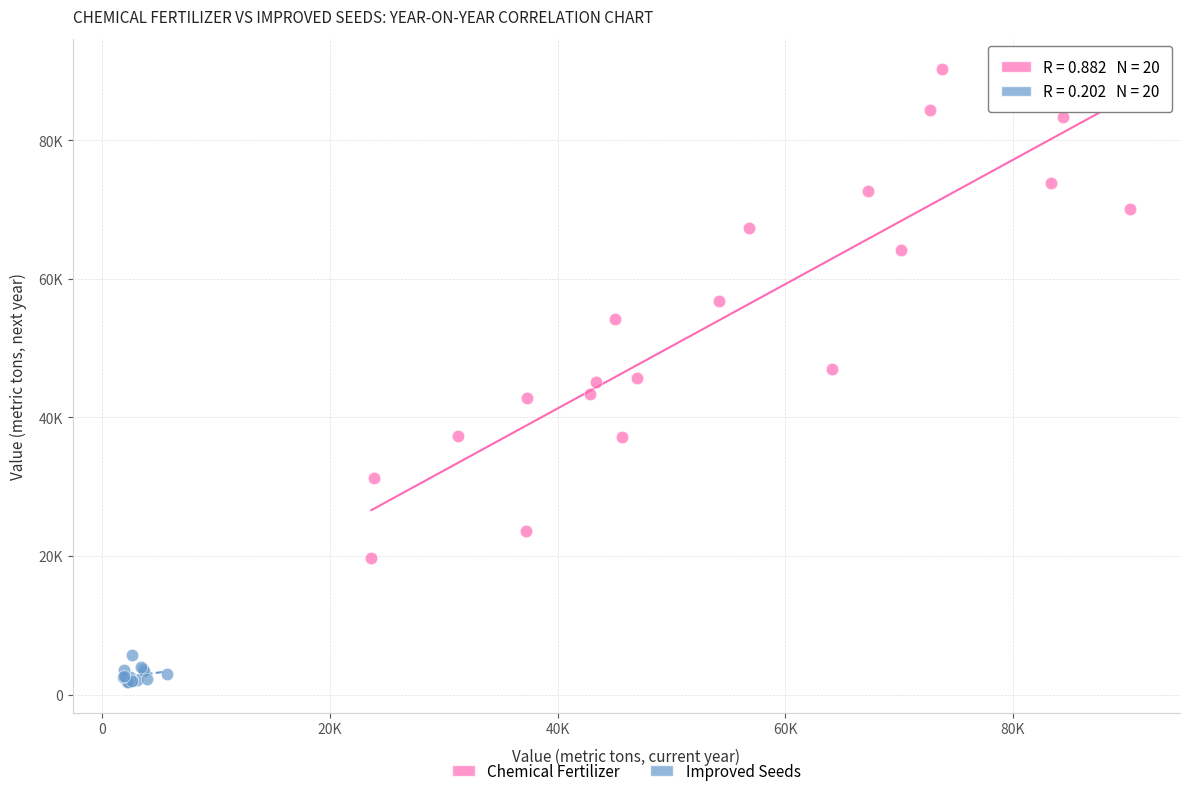

Which series reaches the maximum Y coordinate?

Chemical Fertilizer